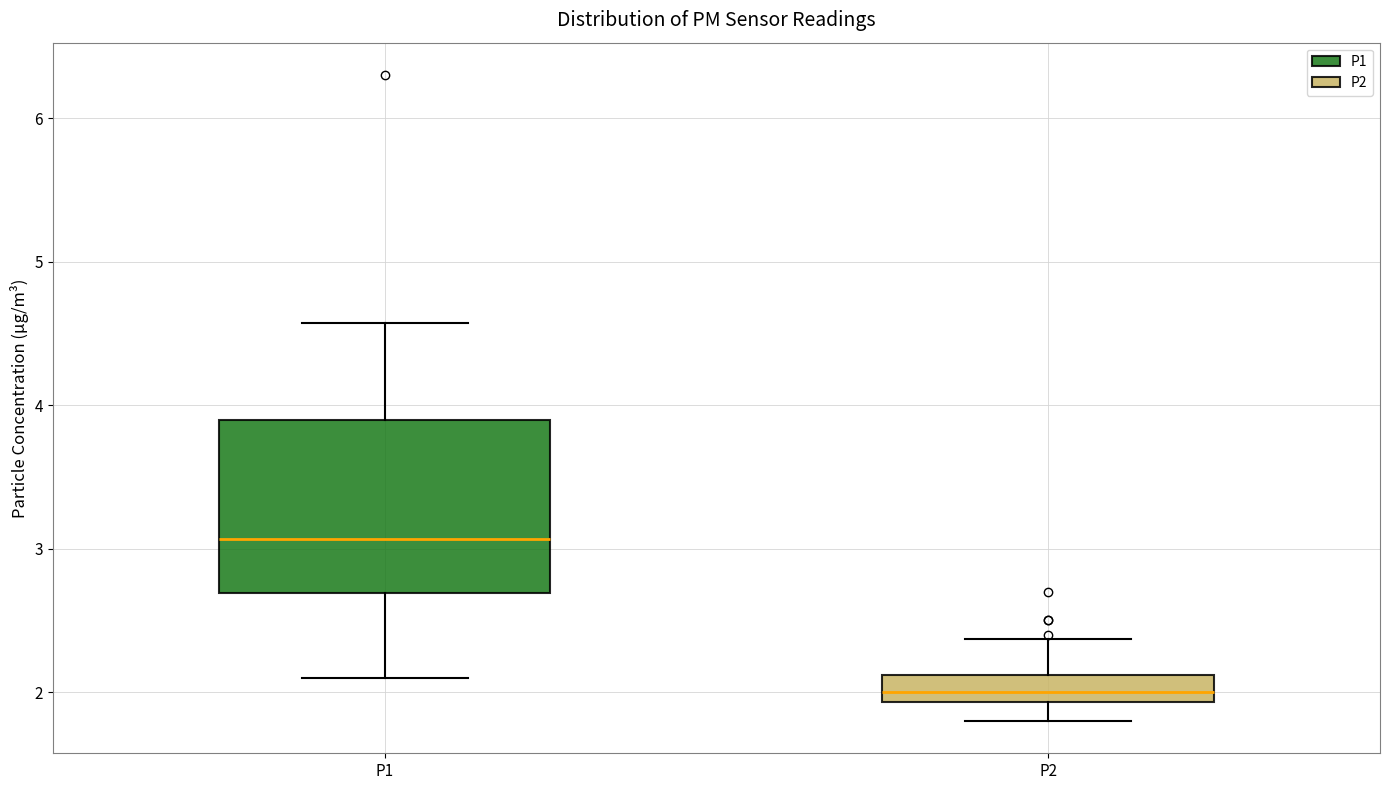

Where is the lower edge of the box for P1 on the y-axis? The values are not printed on the chart, so give them approximately, as read against the axis.

2.7